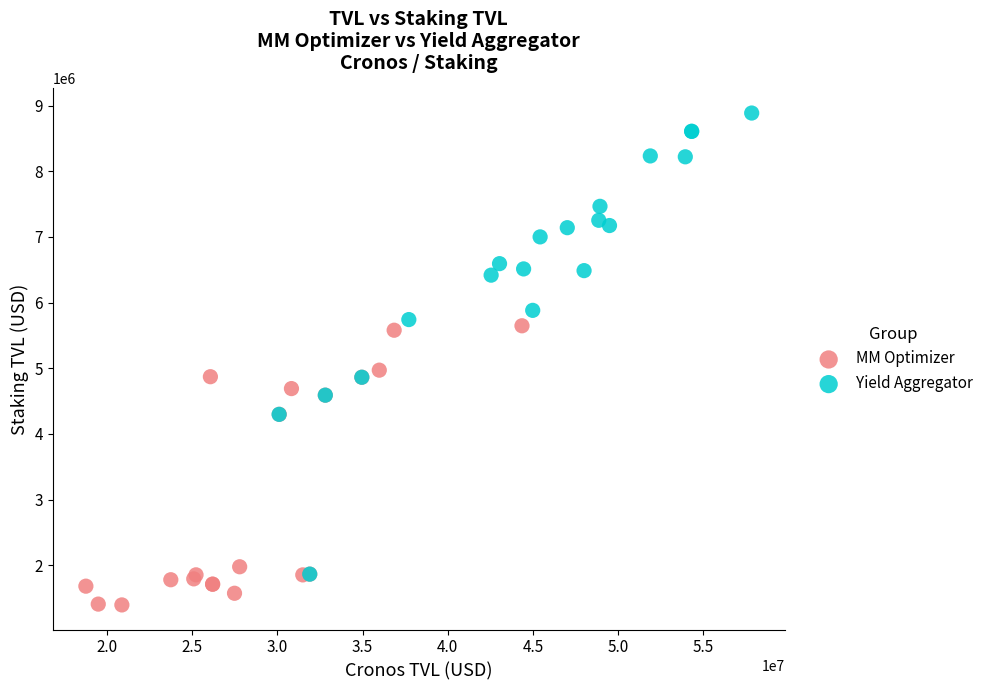

Which series has the widest spread of Y values?

Yield Aggregator